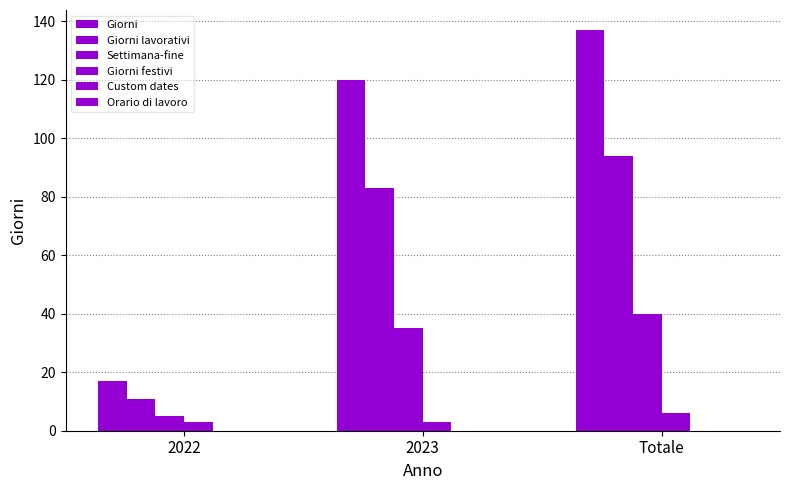

Reading left to right, transcribe all the data shown in this chart.

Giorni: 17	120	137
Giorni lavorativi: 11	83	94
Settimana-fine: 5	35	40
Giorni festivi: 3	3	6
Custom dates: 0	0	0
Orario di lavoro: 0	0	0